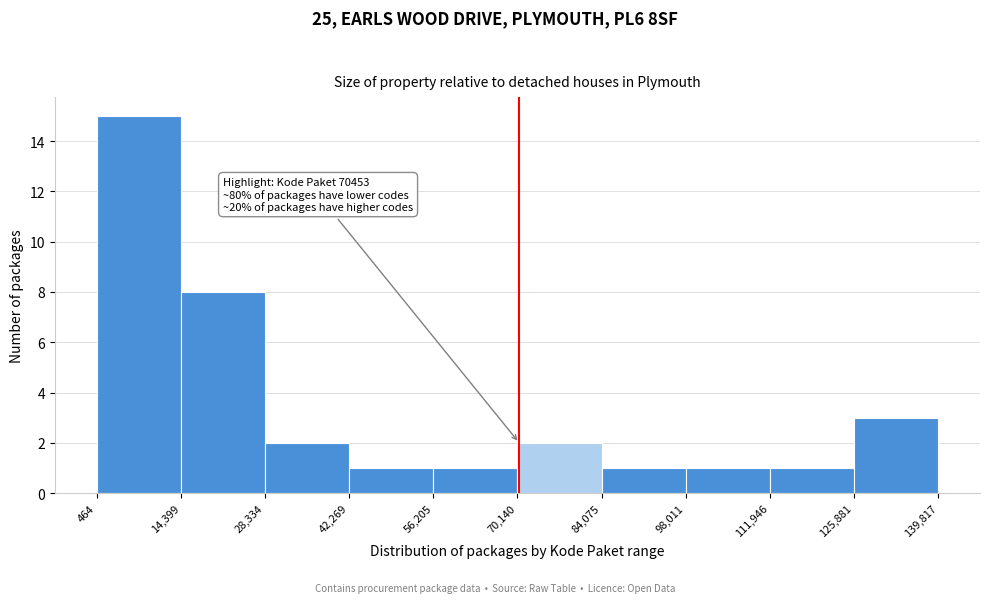

Which range on the x-axis has the tallest bar?

464 to 14,399